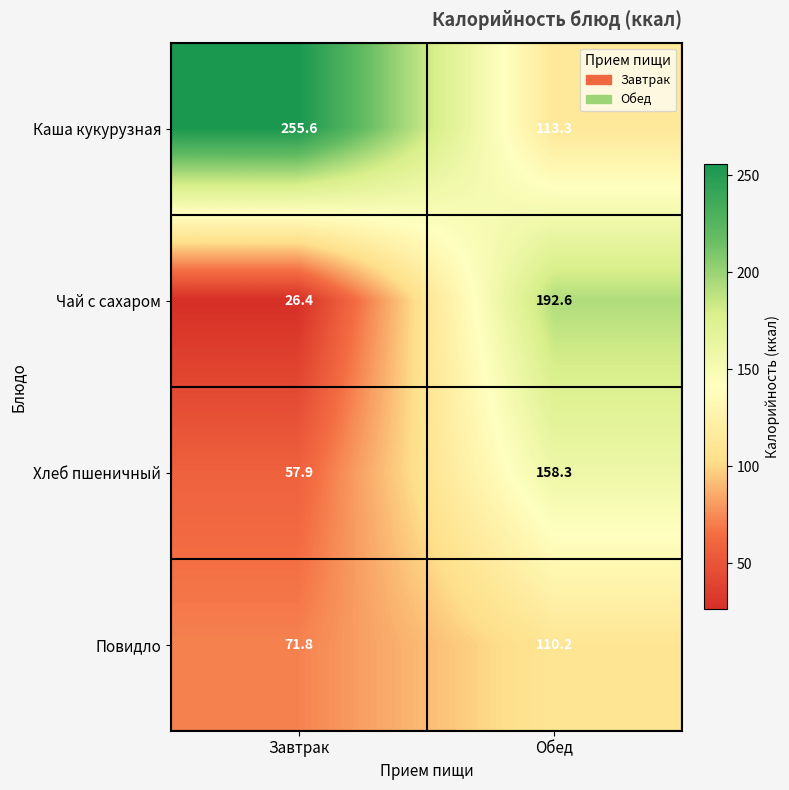

Reading right to left, transcribe all the data shown in this chart.

Каша кукурузная: Обед=113.3	Завтрак=255.6
Чай с сахаром: Обед=192.6	Завтрак=26.4
Хлеб пшеничный: Обед=158.3	Завтрак=57.9
Повидло: Обед=110.2	Завтрак=71.8